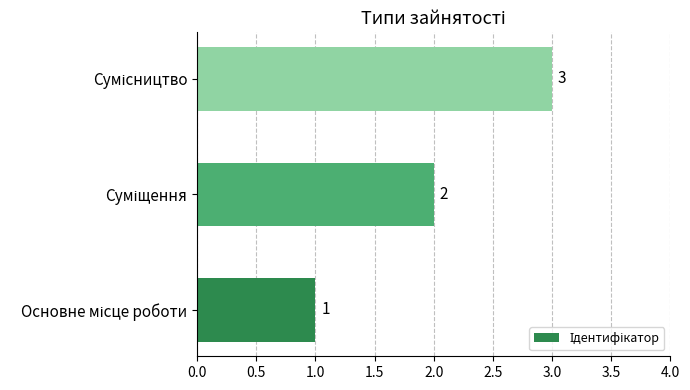

What is the sum of all values?

6